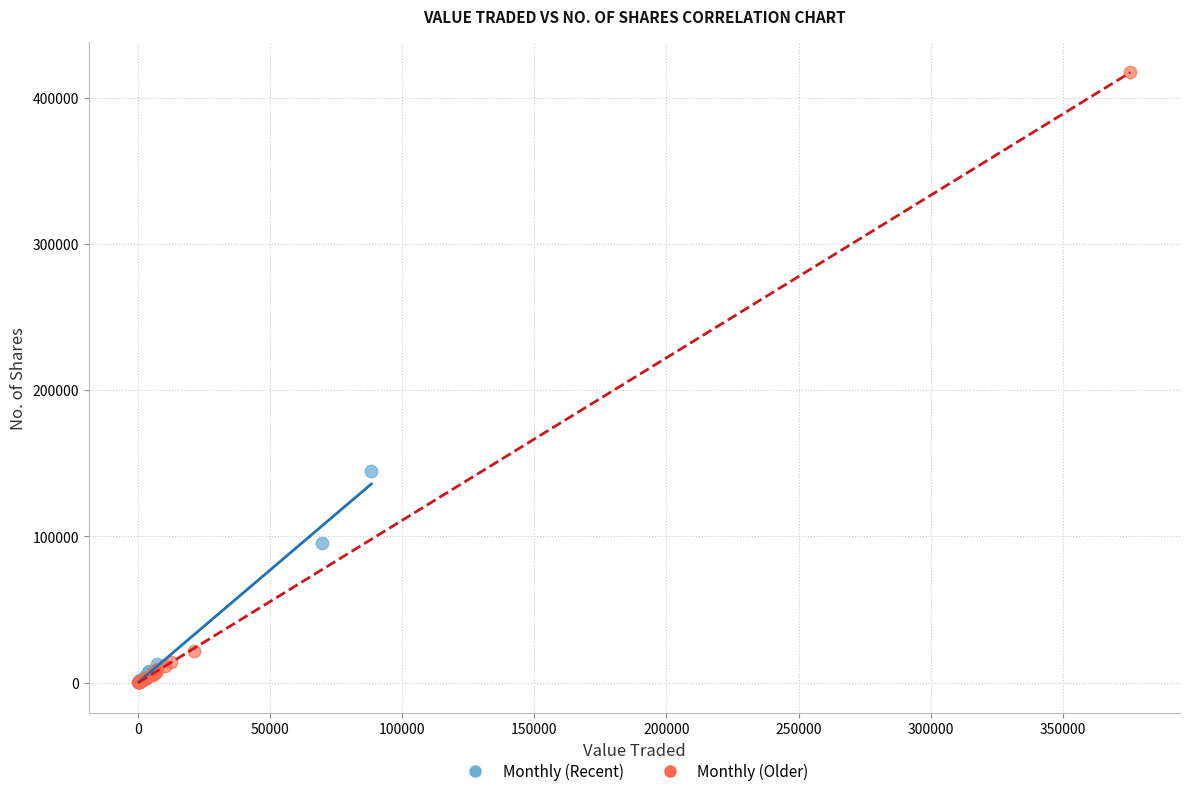

Which series has the widest spread of Y values?

Monthly (Older)